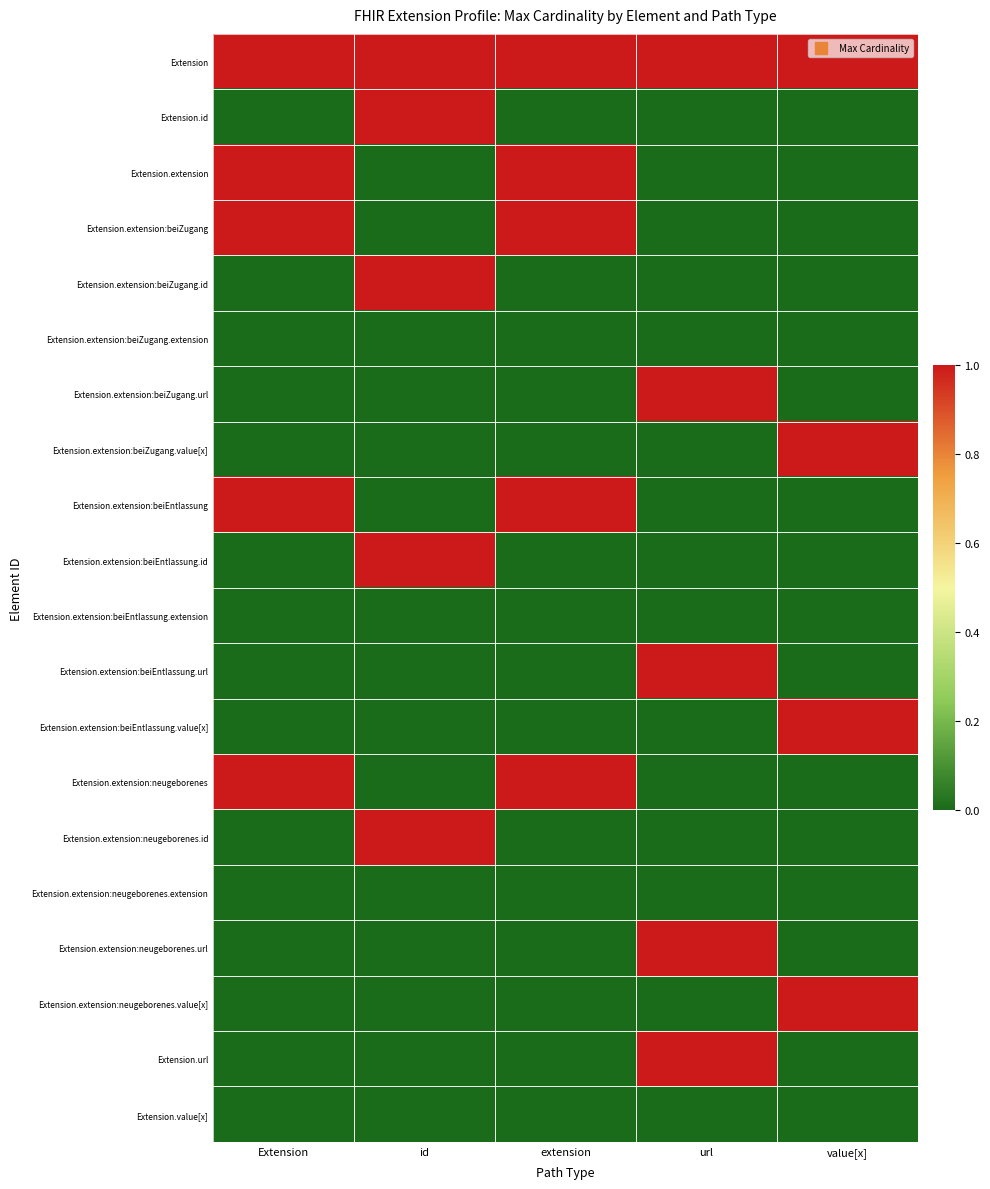

Reading right to left, list all the values displayed in this chart.

Extension: value[x]=1	url=1	extension=1	id=1	Extension=1
Extension.id: value[x]=0	url=0	extension=0	id=1	Extension=0
Extension.extension: value[x]=0	url=0	extension=1	id=0	Extension=1
Extension.extension:beiZugang: value[x]=0	url=0	extension=1	id=0	Extension=1
Extension.extension:beiZugang.id: value[x]=0	url=0	extension=0	id=1	Extension=0
Extension.extension:beiZugang.extension: value[x]=0	url=0	extension=0	id=0	Extension=0
Extension.extension:beiZugang.url: value[x]=0	url=1	extension=0	id=0	Extension=0
Extension.extension:beiZugang.value[x]: value[x]=1	url=0	extension=0	id=0	Extension=0
Extension.extension:beiEntlassung: value[x]=0	url=0	extension=1	id=0	Extension=1
Extension.extension:beiEntlassung.id: value[x]=0	url=0	extension=0	id=1	Extension=0
Extension.extension:beiEntlassung.extension: value[x]=0	url=0	extension=0	id=0	Extension=0
Extension.extension:beiEntlassung.url: value[x]=0	url=1	extension=0	id=0	Extension=0
Extension.extension:beiEntlassung.value[x]: value[x]=1	url=0	extension=0	id=0	Extension=0
Extension.extension:neugeborenes: value[x]=0	url=0	extension=1	id=0	Extension=1
Extension.extension:neugeborenes.id: value[x]=0	url=0	extension=0	id=1	Extension=0
Extension.extension:neugeborenes.extension: value[x]=0	url=0	extension=0	id=0	Extension=0
Extension.extension:neugeborenes.url: value[x]=0	url=1	extension=0	id=0	Extension=0
Extension.extension:neugeborenes.value[x]: value[x]=1	url=0	extension=0	id=0	Extension=0
Extension.url: value[x]=0	url=1	extension=0	id=0	Extension=0
Extension.value[x]: value[x]=0	url=0	extension=0	id=0	Extension=0